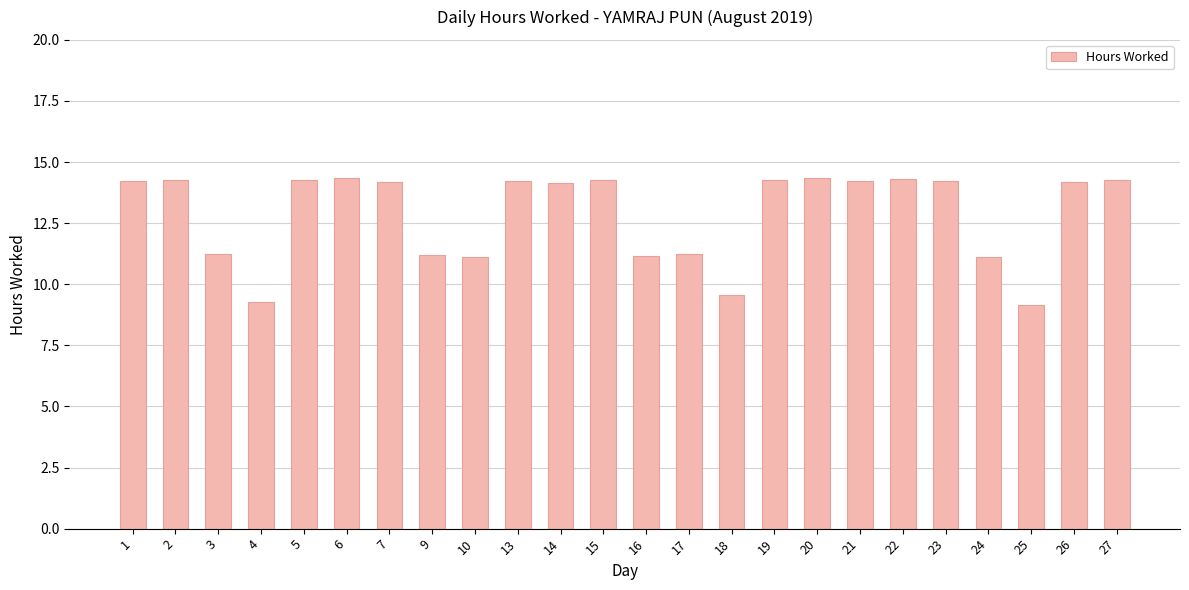

What is the ratio of the value at 5 to the value at 6?

1.0